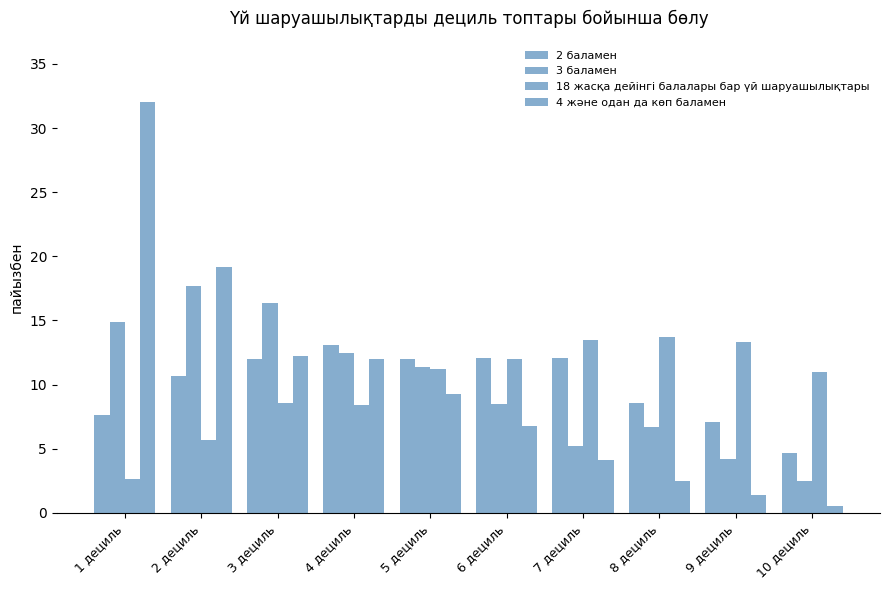

Which series has the largest range (max minus min)?

4 және одан да көп баламен